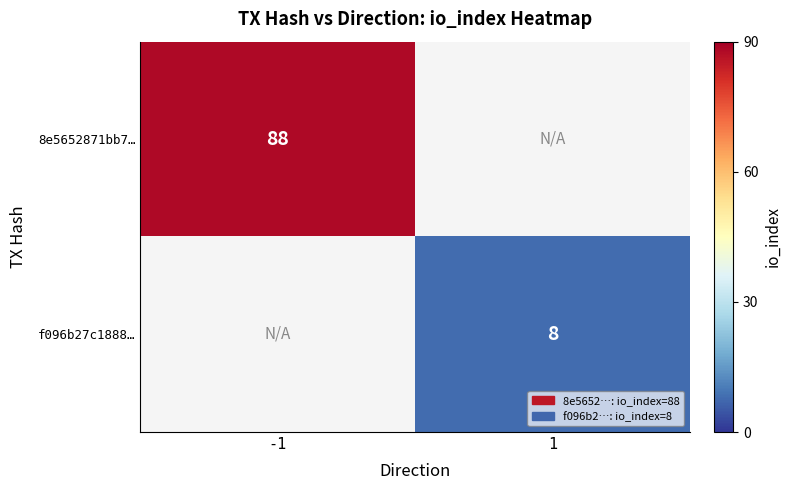

How many categories are shown in the chart?

2